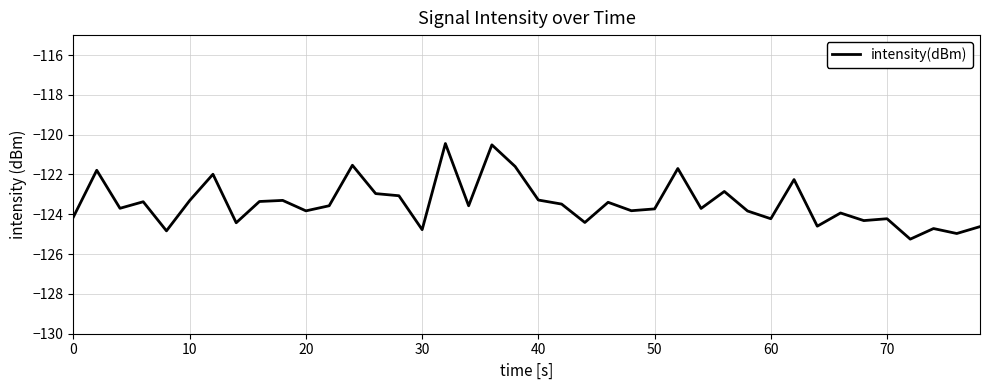

What is the difference between the maximum and minimum values?

4.8